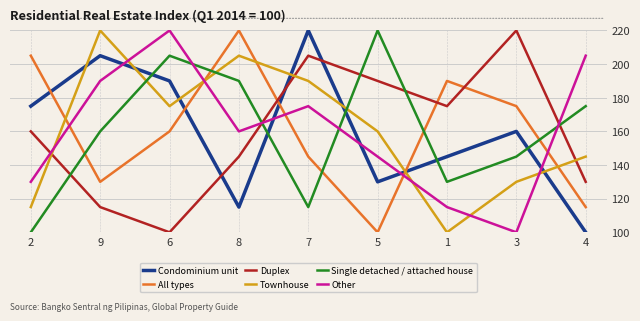

What is the spread (max minus min) of values at 6?

120